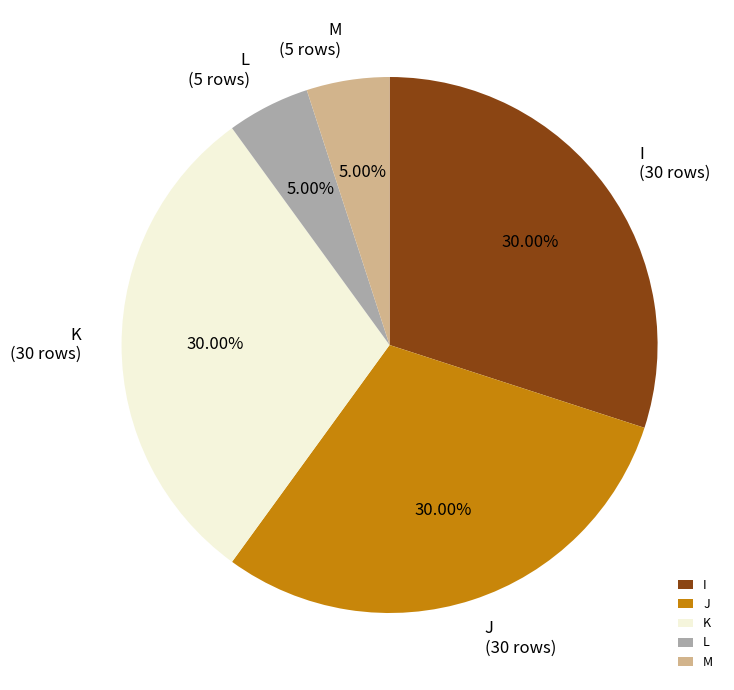

To the nearest percent, what portion does J represent?

30%